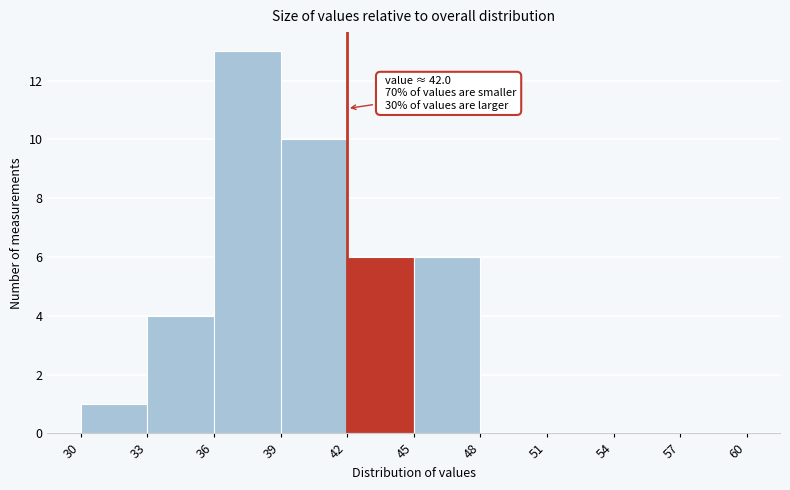

Which range on the x-axis has the tallest bar?

36 to 39